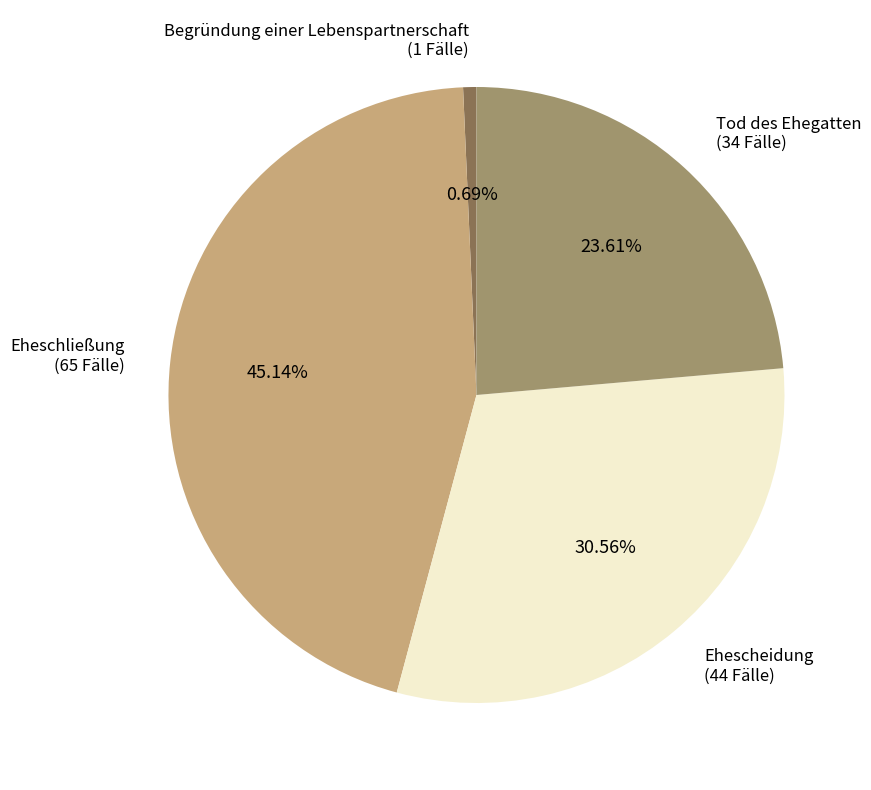

Which has a higher value, Tod des Ehegatten or Begründung einer Lebenspartnerschaft?

Tod des Ehegatten